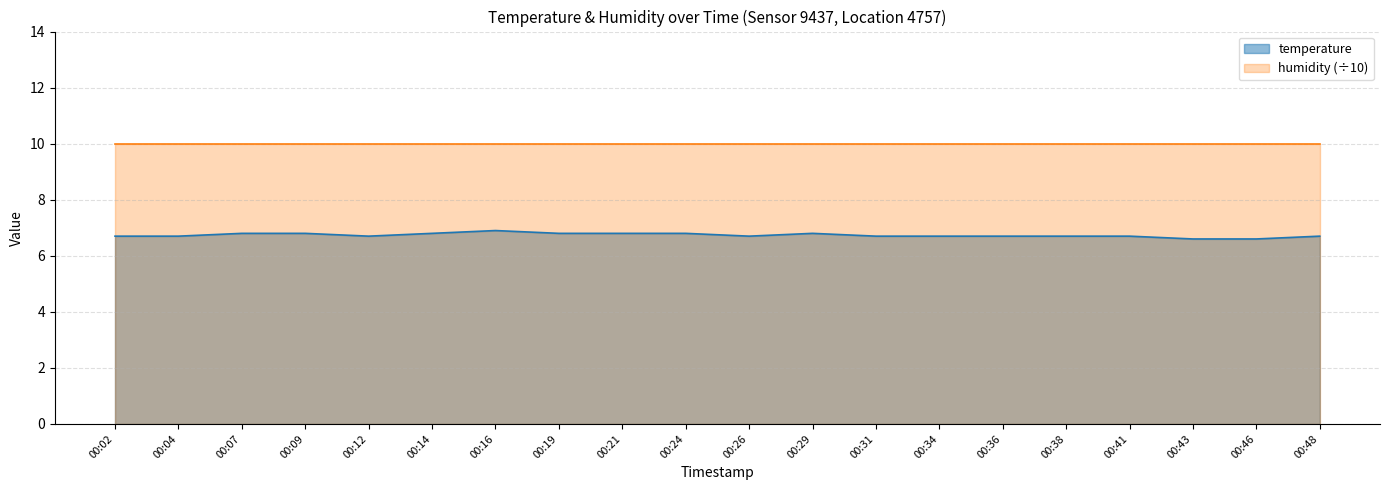

What is the average value?

6.7